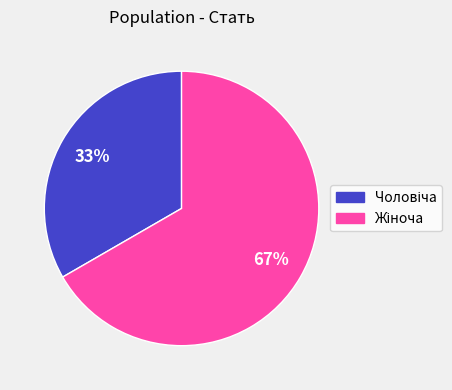

Does any single category account for the majority?

Yes